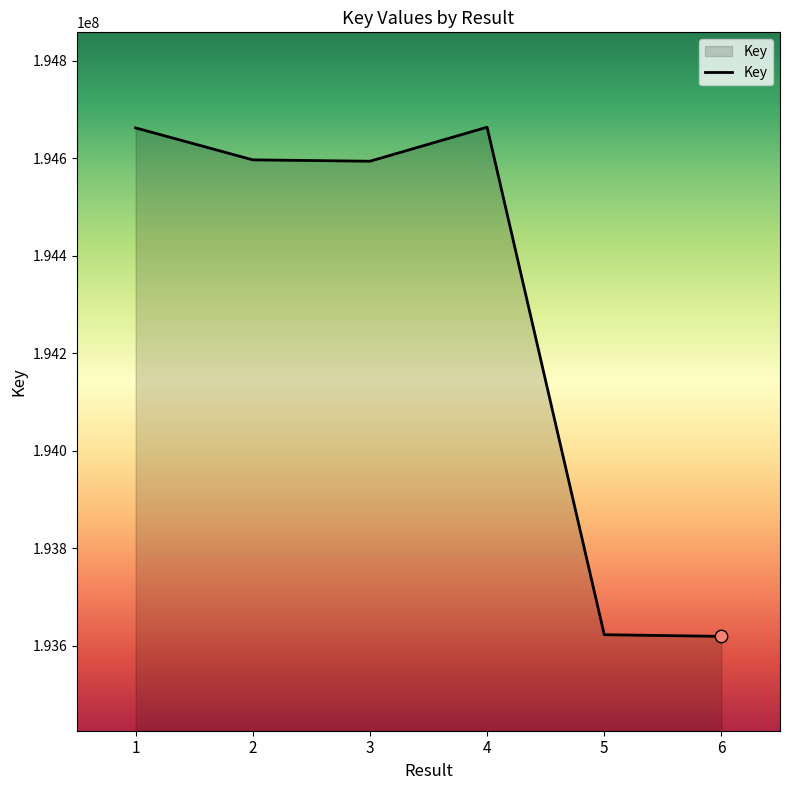

What is the change in value from 1 to 6?

-1043500